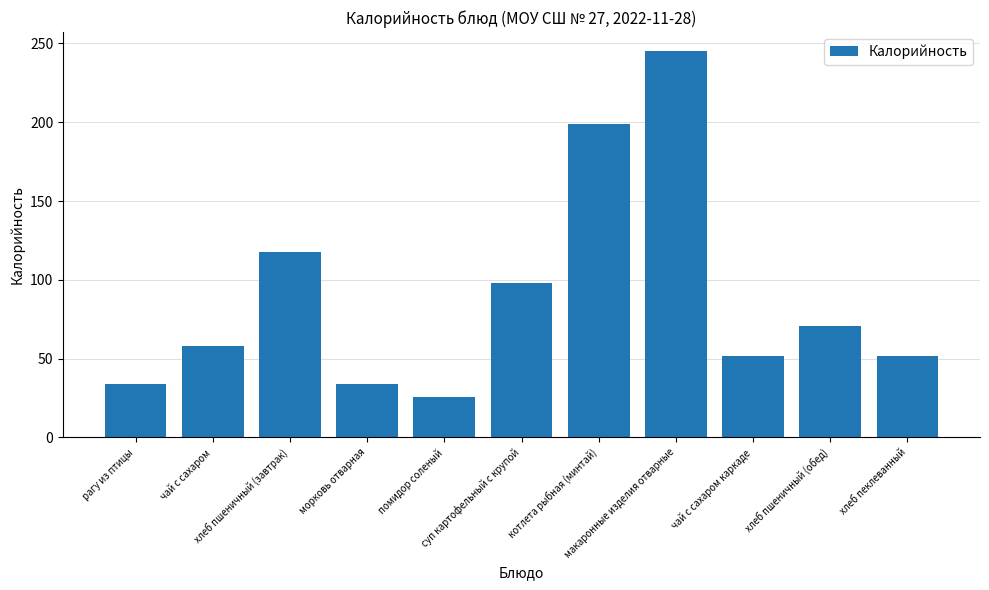

Approximately how many times larger is the value at котлета рыбная (минтай) compared to чай с сахаром?

3.4